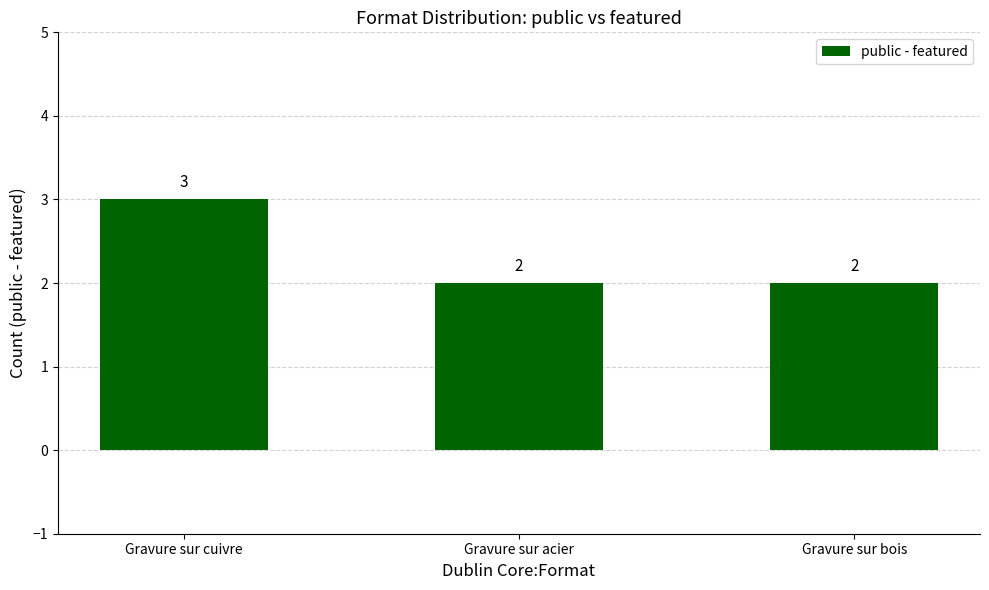

What is the difference between the values at Gravure sur cuivre and Gravure sur bois?

1